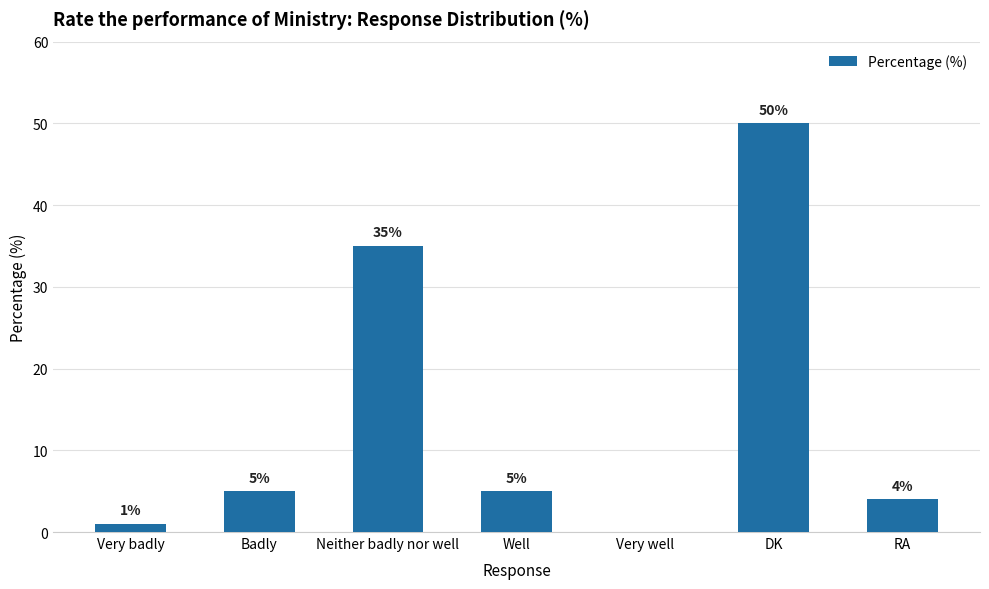

True or false: the data shows 1 at Very badly.

True